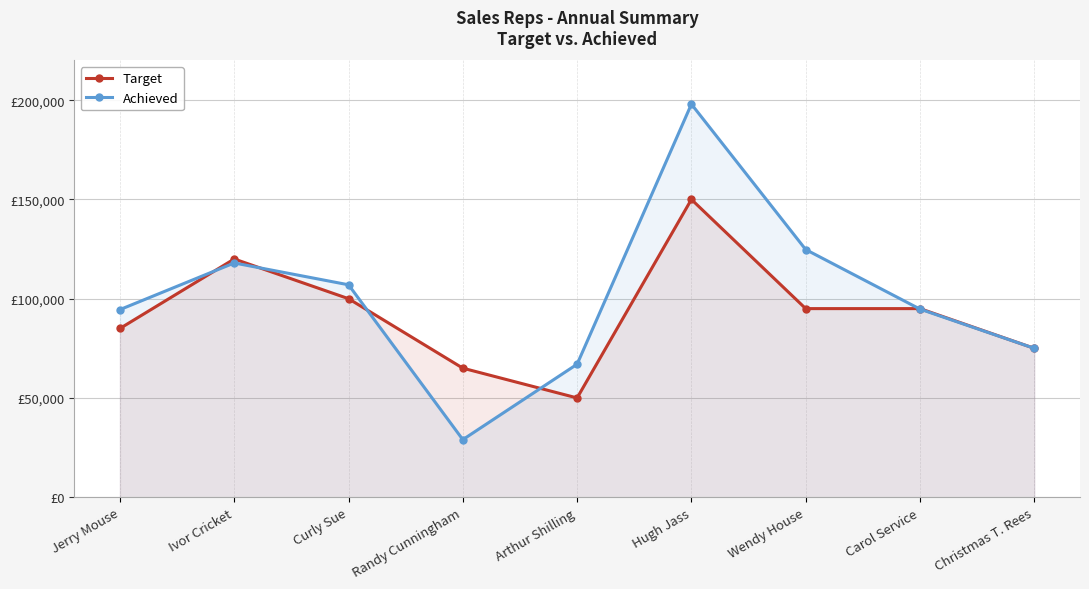

Is the value of Achieved at Ivor Cricket greater than the value of Target at Curly Sue?

Yes